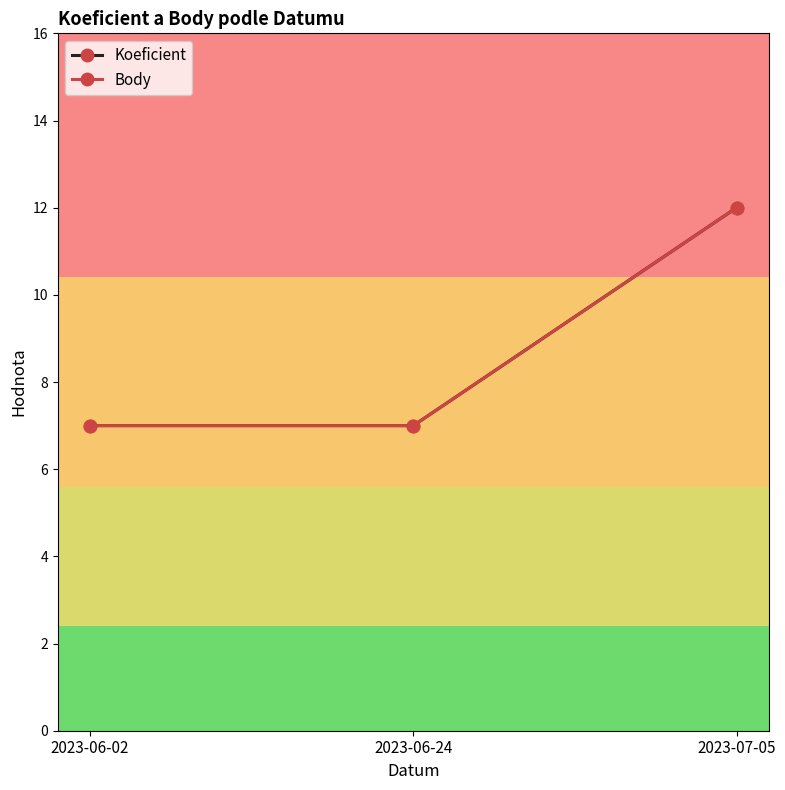

Which series changed the most between 2023-06-02 and 2023-07-05?

Koeficient